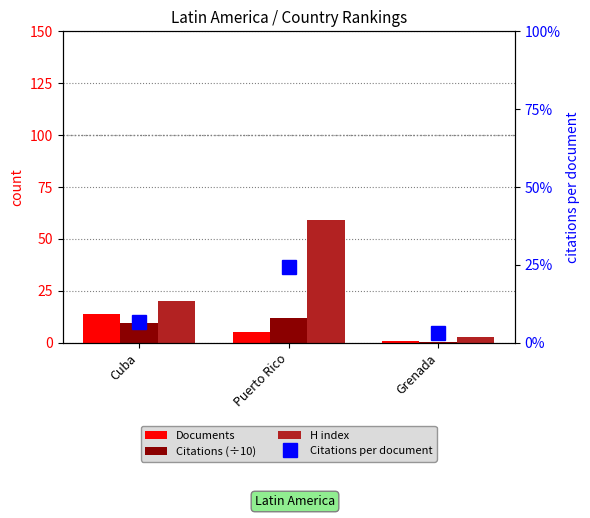

What is the sum of all H index values?

82.0